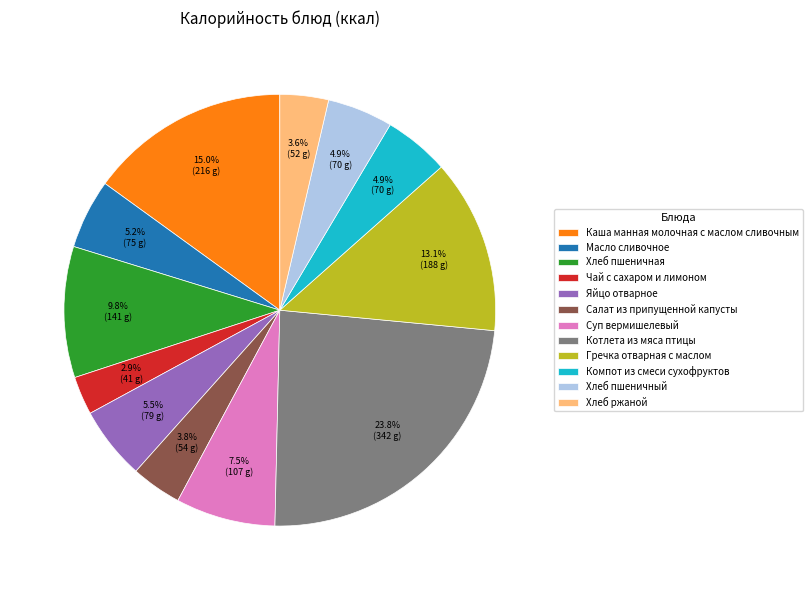

Is Чай с сахаром и лимоном the majority of the pie?

No